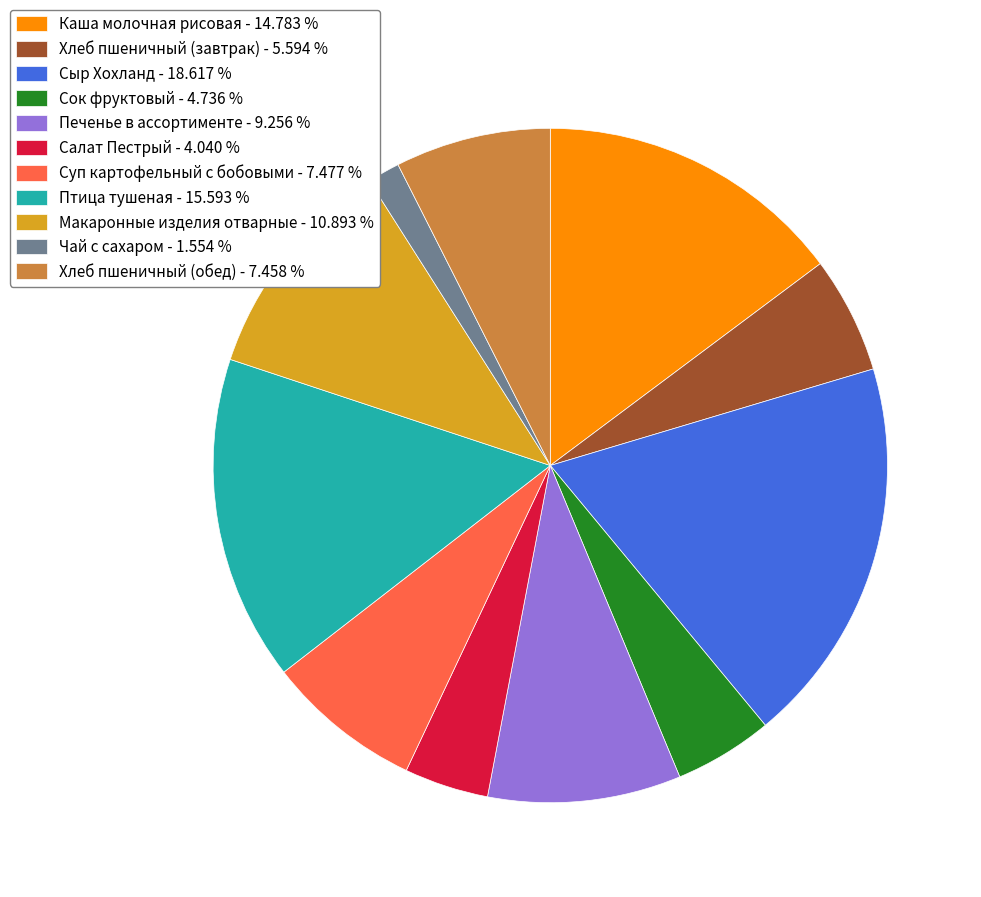

Is the sum of Каша молочная рисовая - 14.783 % and Макаронные изделия отварные - 10.893 % greater than half?

No